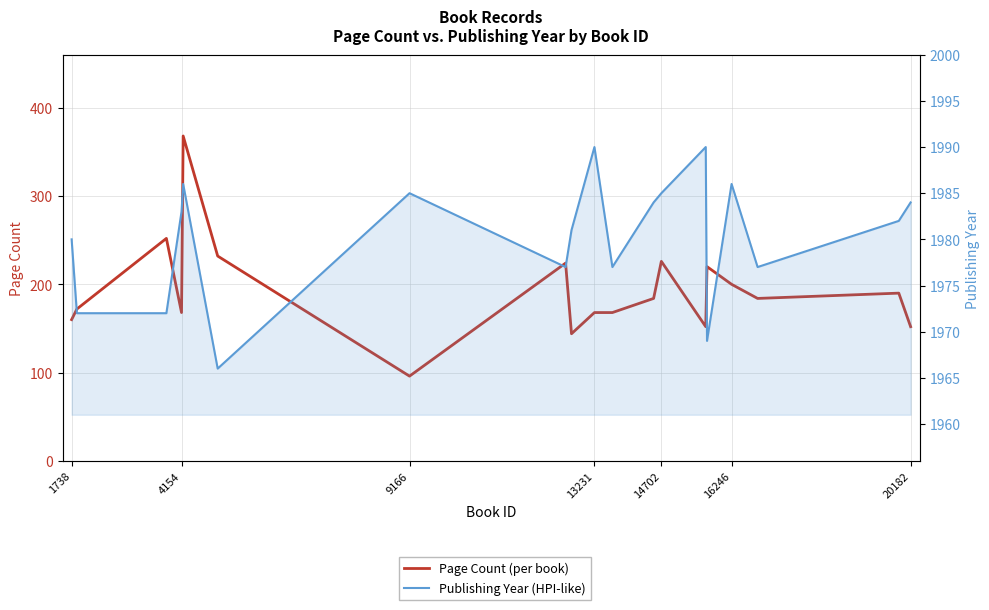

Which series has the widest spread of values?

Page Count (per book)